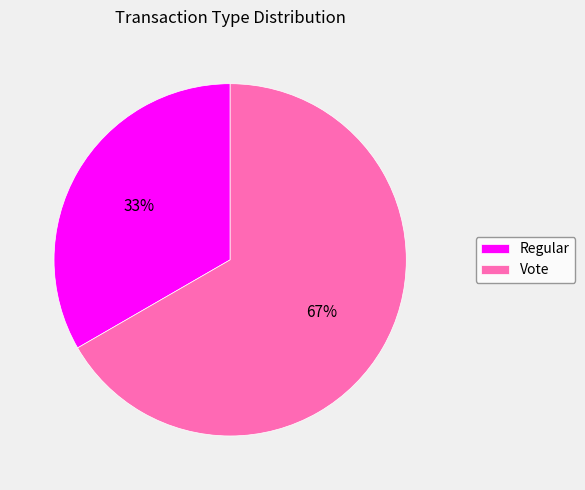

Combined, do Regular and Vote account for over 50%?

Yes